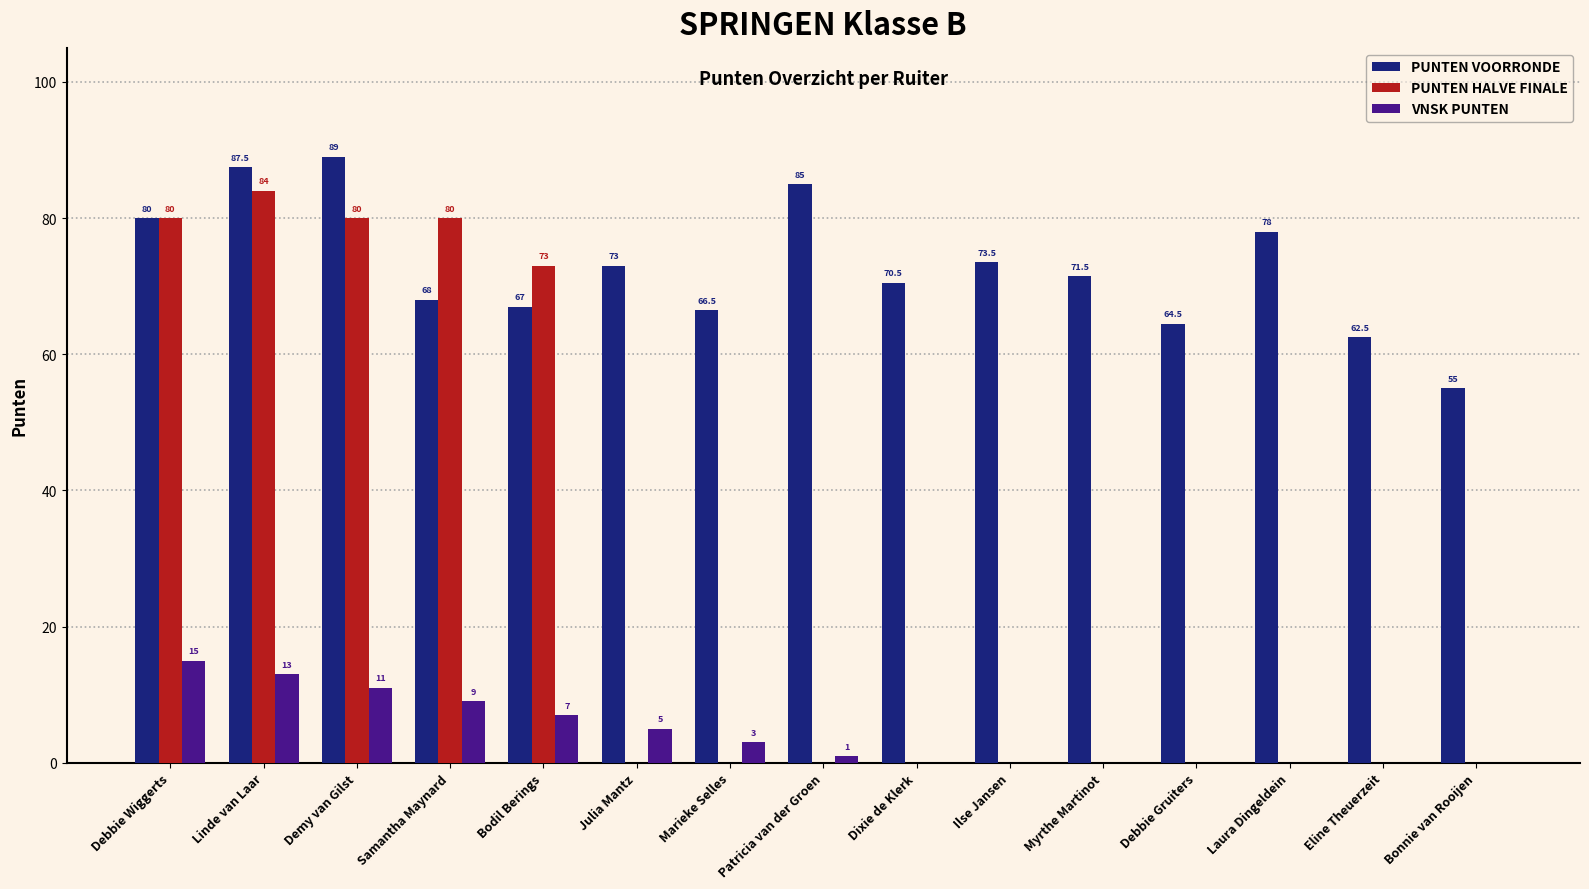

What is the difference between the PUNTEN HALVE FINALE values at Laura Dingeldein and Debbie Wiggerts?

80.0